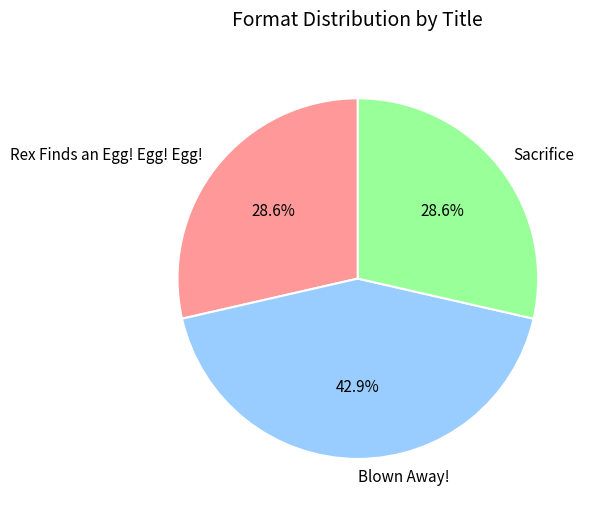

Is Rex Finds an Egg! Egg! Egg! the majority of the pie?

No